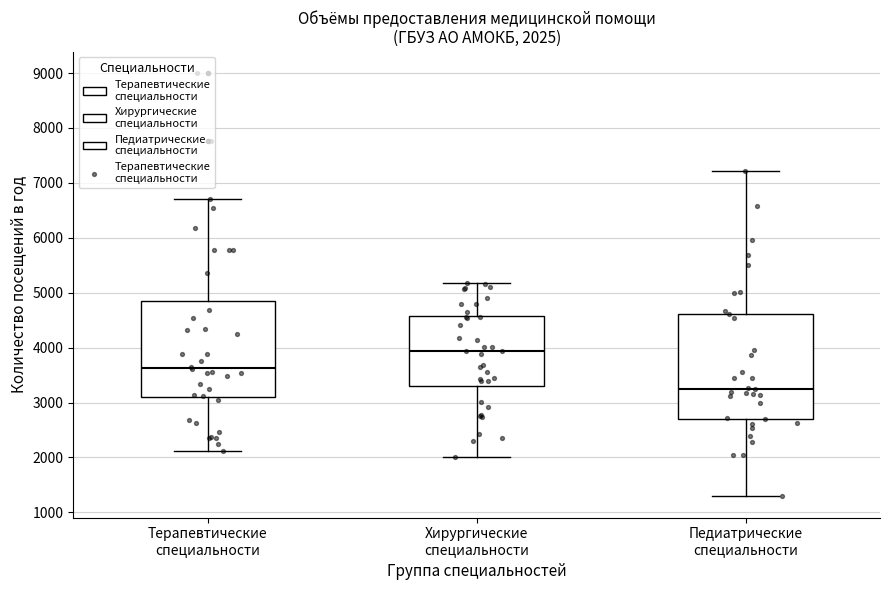

Comparing the boxes themselves (not the whiskers), which one is the tallest?

Педиатрические специальности